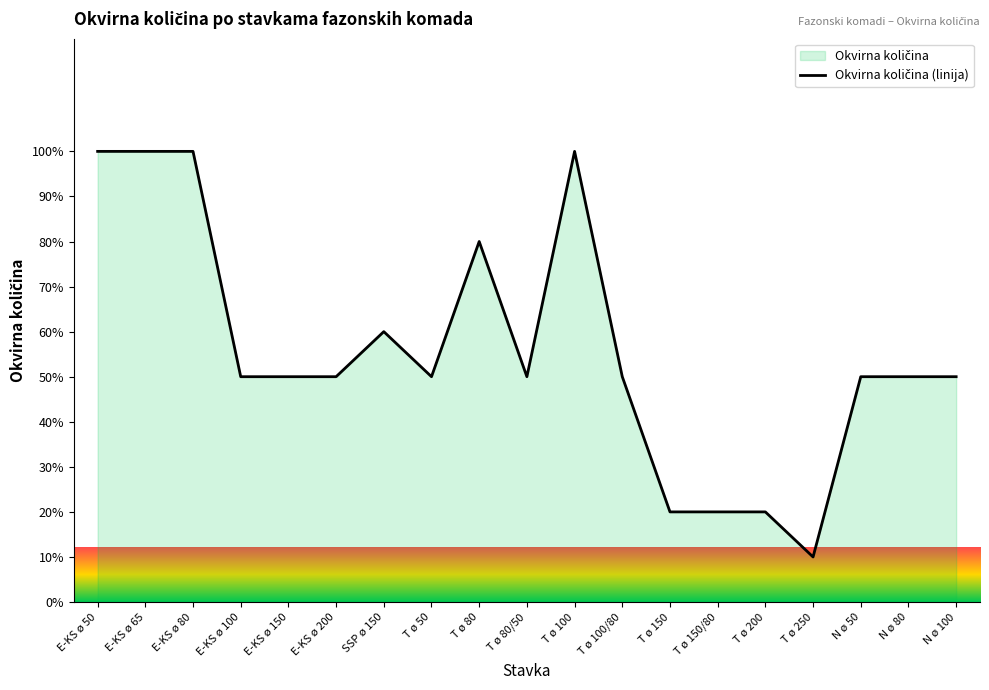

True or false: the data shows 10 at T ø 250.

True